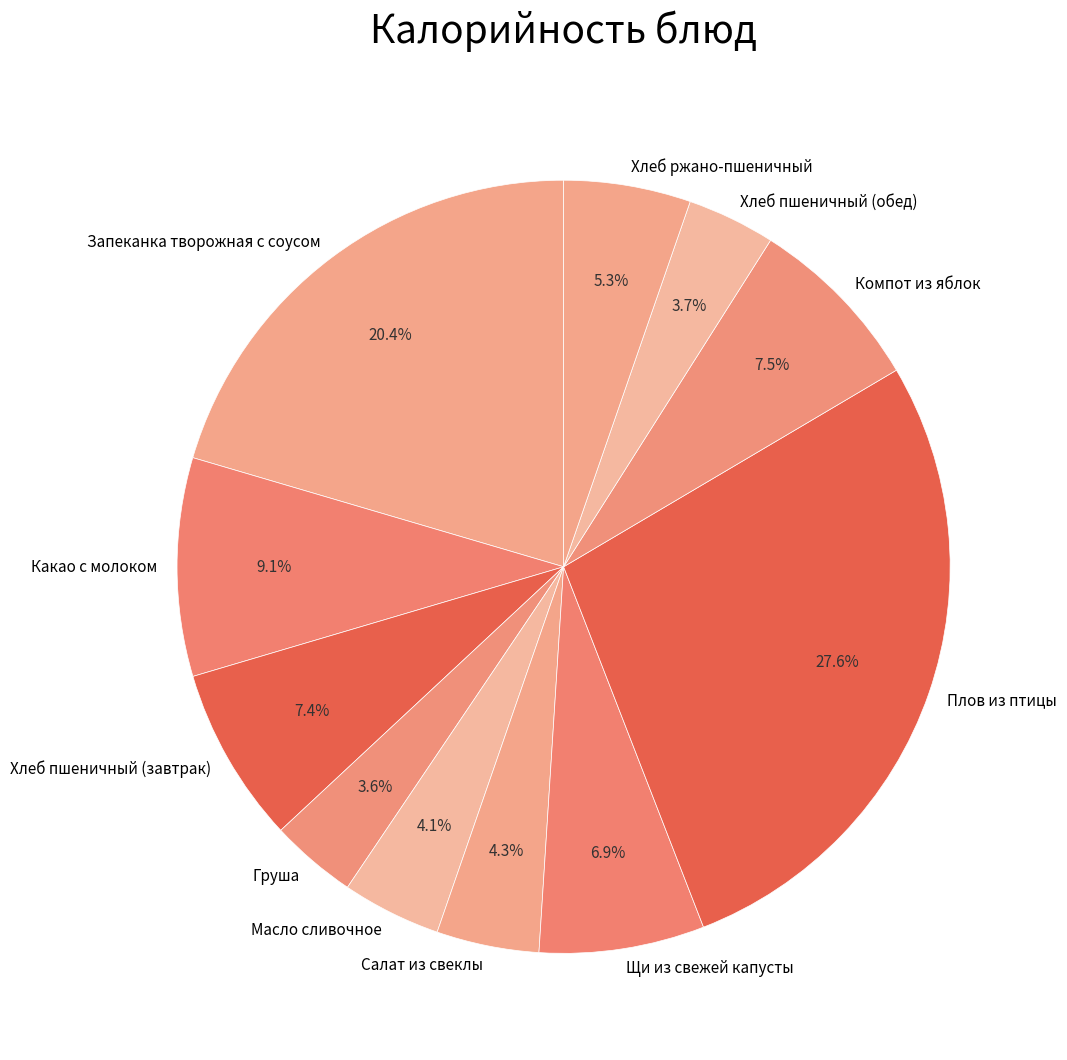

Approximately how many times larger is the value at Груша compared to Компот из яблок?

0.5